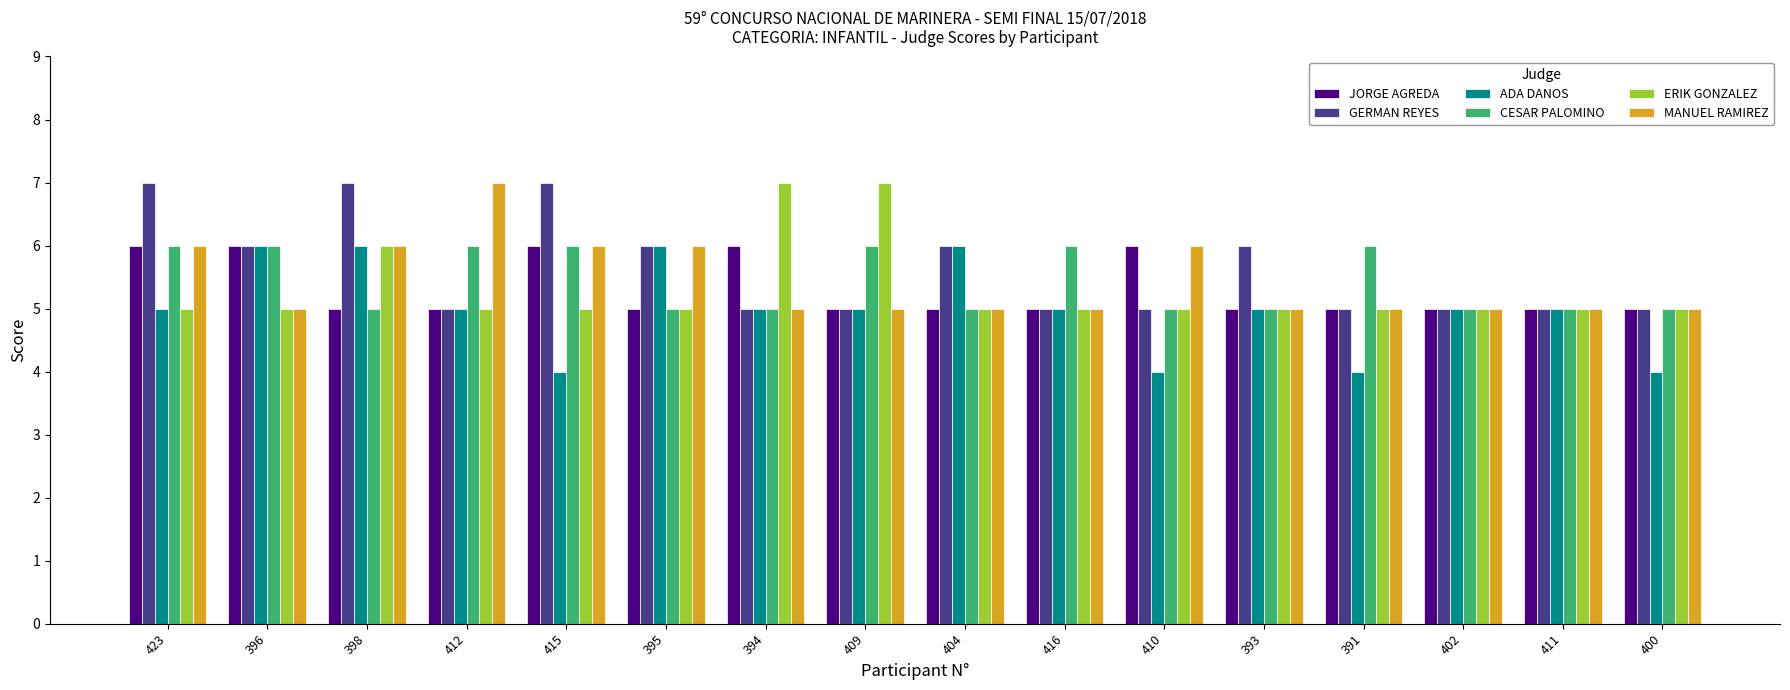

True or false: JORGE AGREDA has a value of 2 at 411.

False